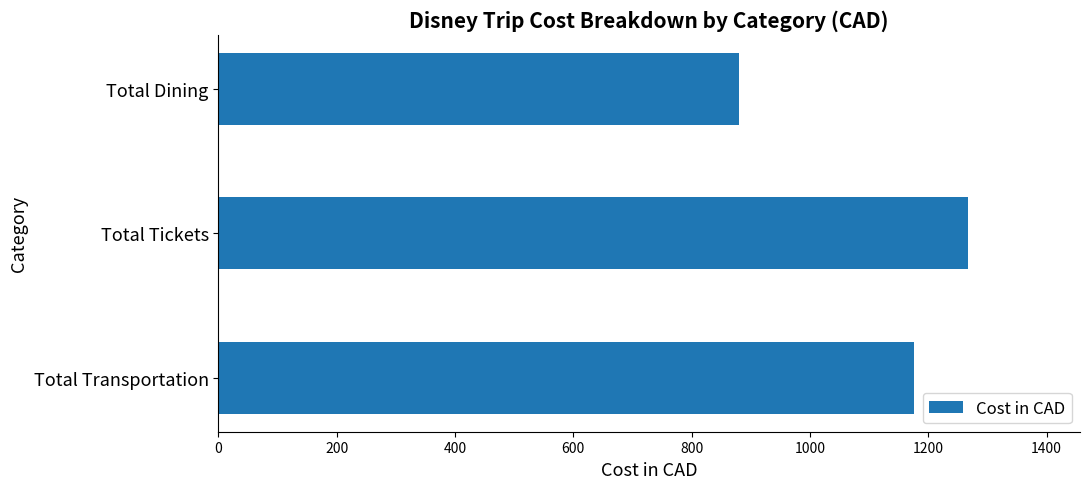

Rank the categories by value from highest to lowest.

Total Tickets, Total Transportation, Total Dining